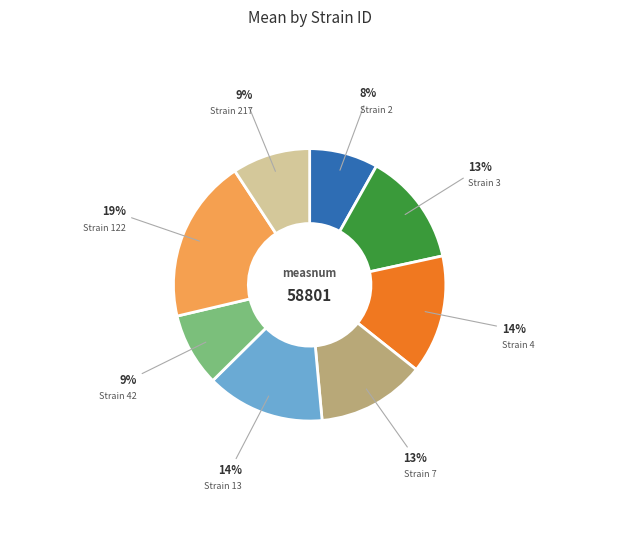

How many segments does this pie chart have?

8